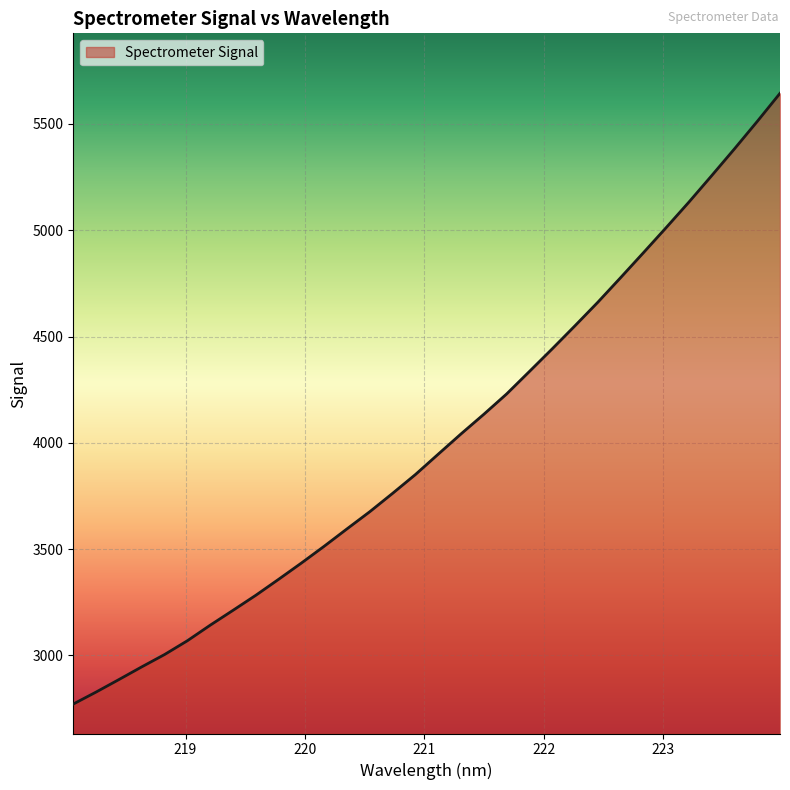

What is the smallest value displayed?

2771.3